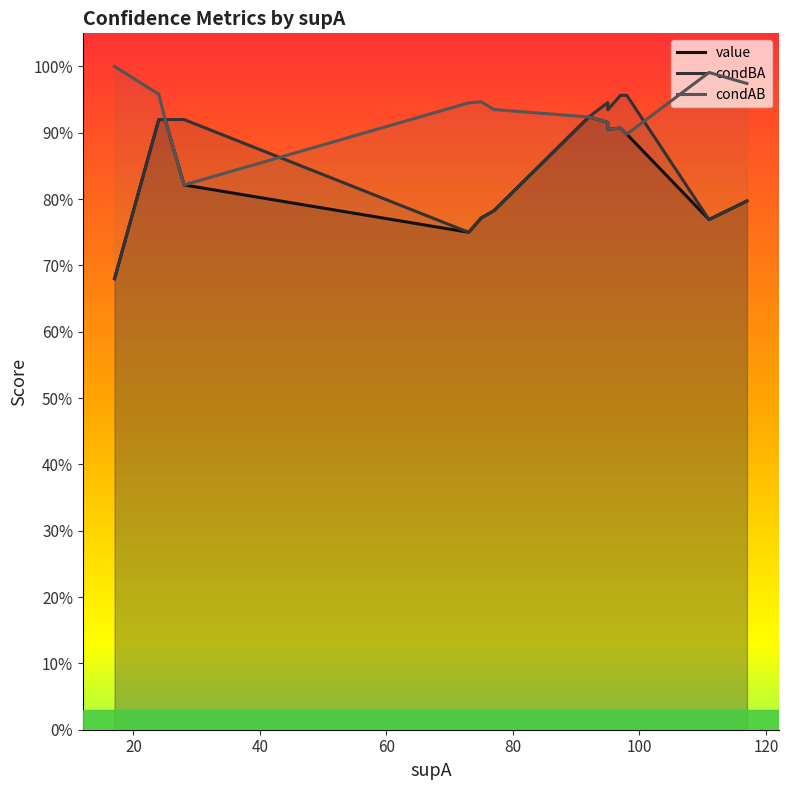

Which series has the largest total across all categories?

condAB